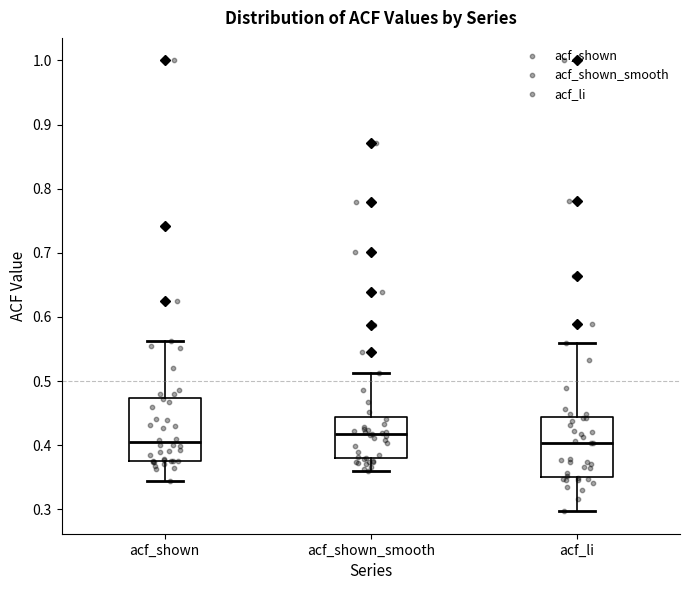

Where is the lower edge of the box for acf_shown_smooth on the y-axis? The values are not printed on the chart, so give them approximately, as read against the axis.

0.38